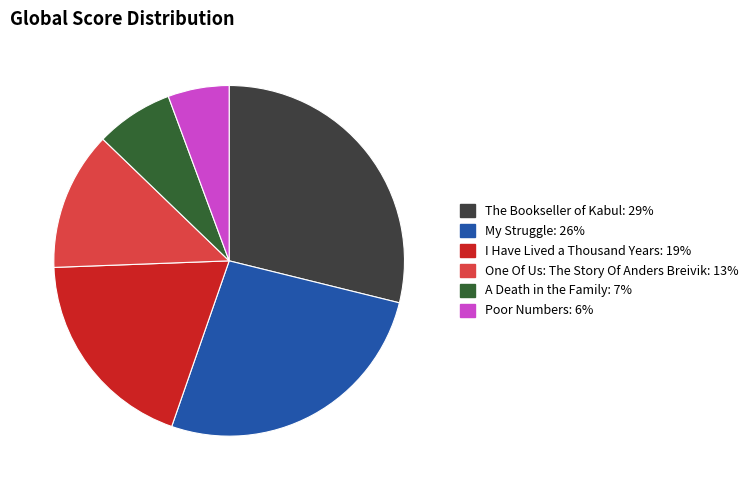

Rank the categories by value from highest to lowest.

The Bookseller of Kabul, My Struggle, I Have Lived a Thousand Years, One Of Us: The Story Of Anders Breivik, A Death in the Family, Poor Numbers